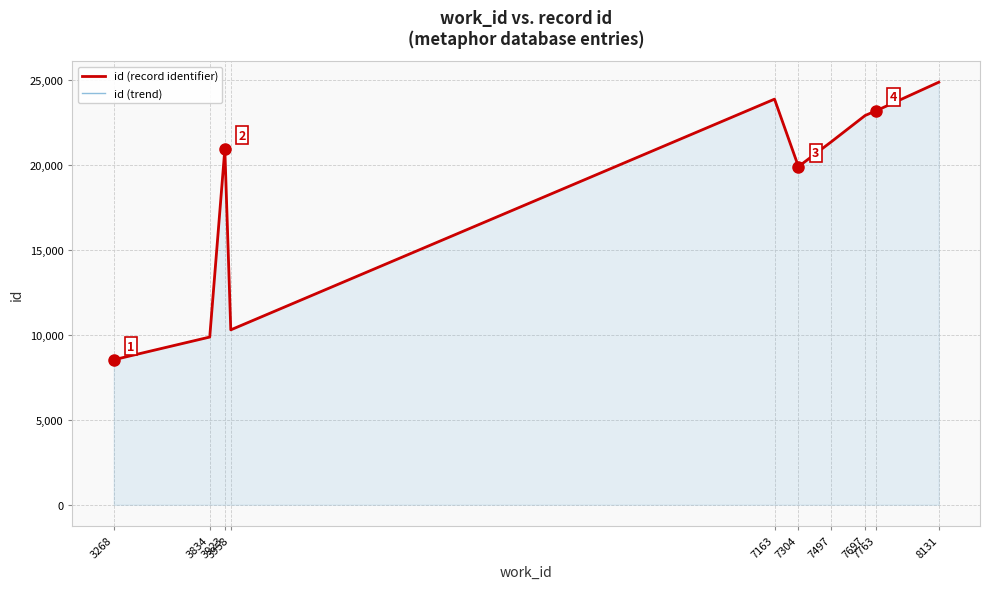

The id (trend) series shows 13738 at 3958. True or false?

False